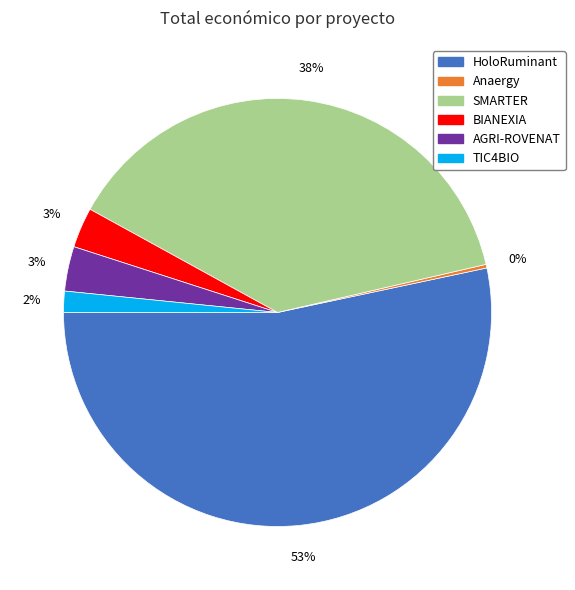

Is the sum of TIC4BIO and AGRI-ROVENAT greater than half?

No